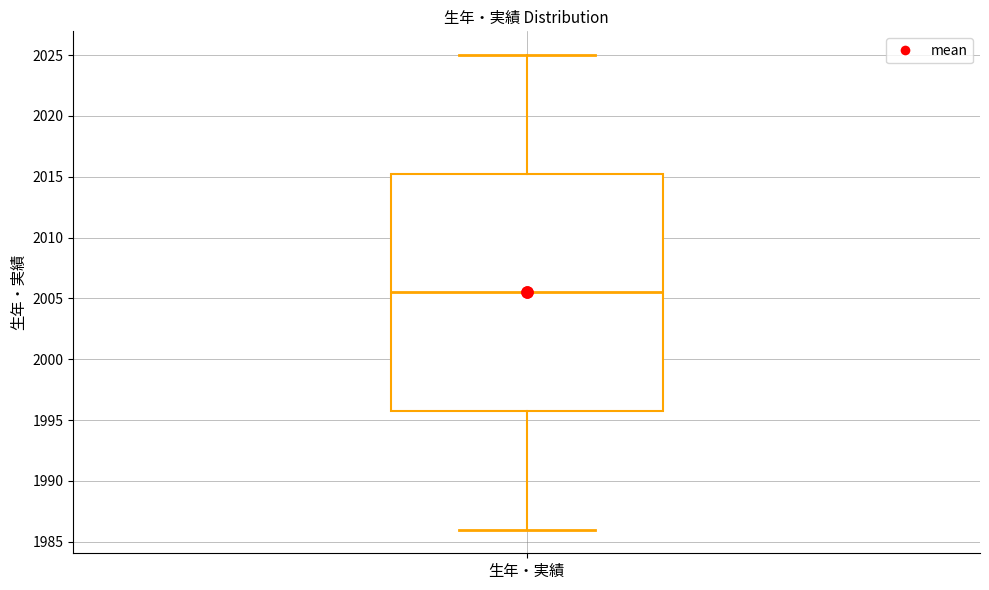

Where does the upper whisker of the box for 生年・実績 end on the y-axis? The values are not printed on the chart, so give them approximately, as read against the axis.

2025.0